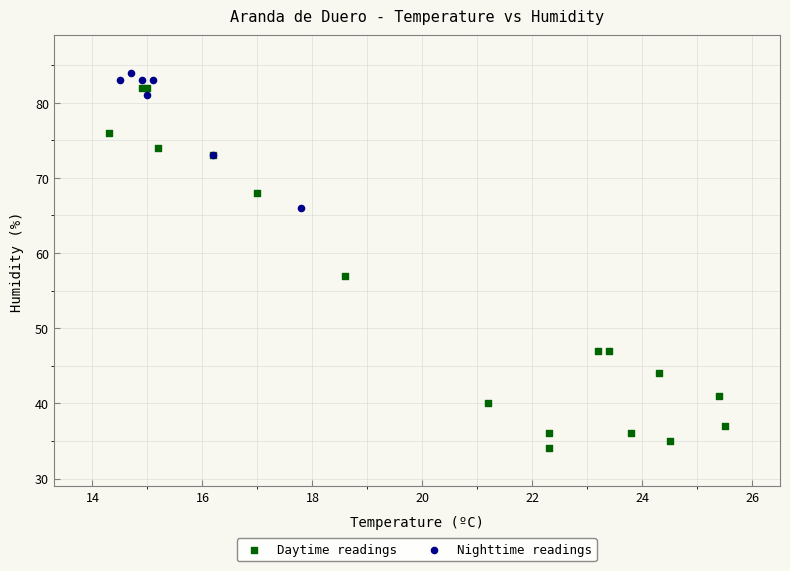

Which series reaches the minimum Y coordinate?

Daytime readings